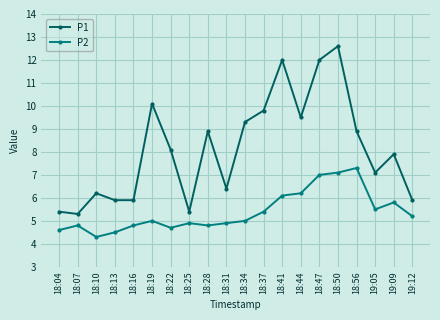

At which category is the sum across all series the highest?

18:50